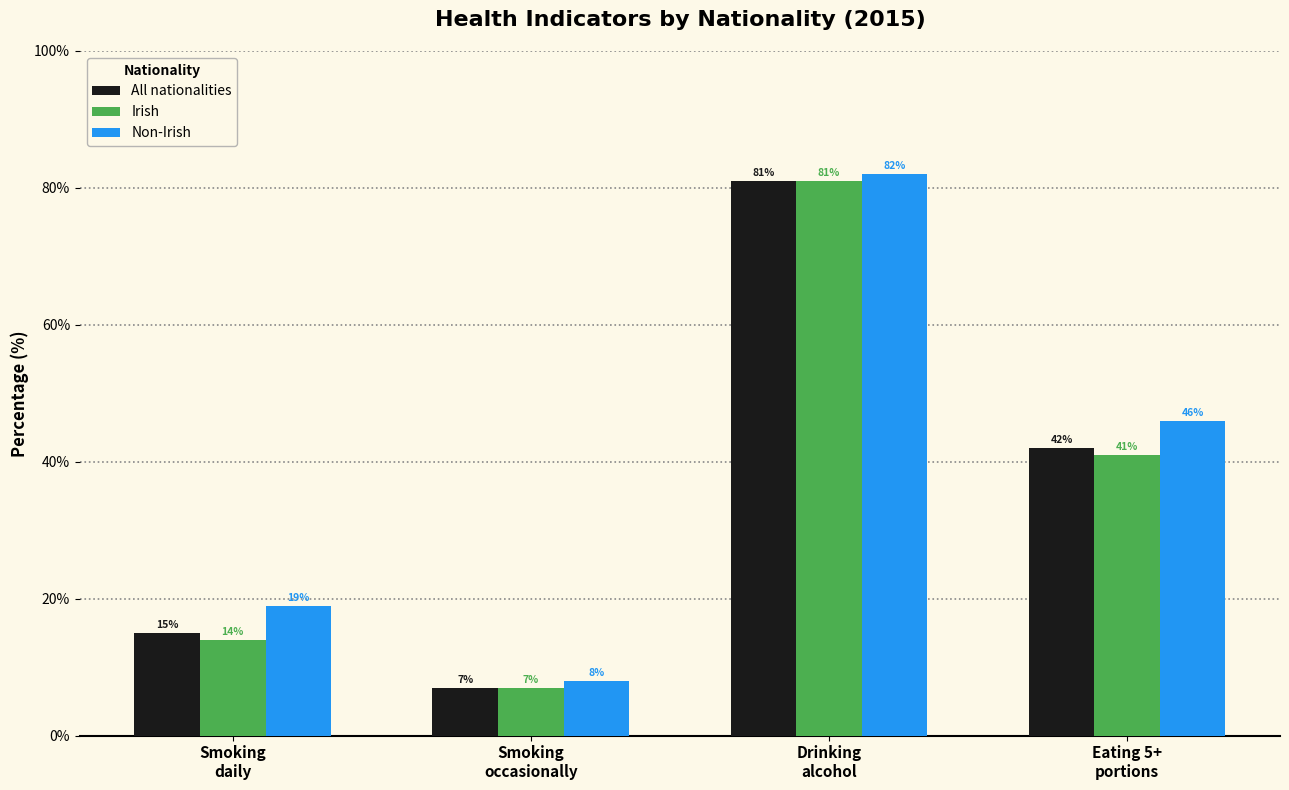

Which category has the lowest value in the Irish series?

Smoking
occasionally